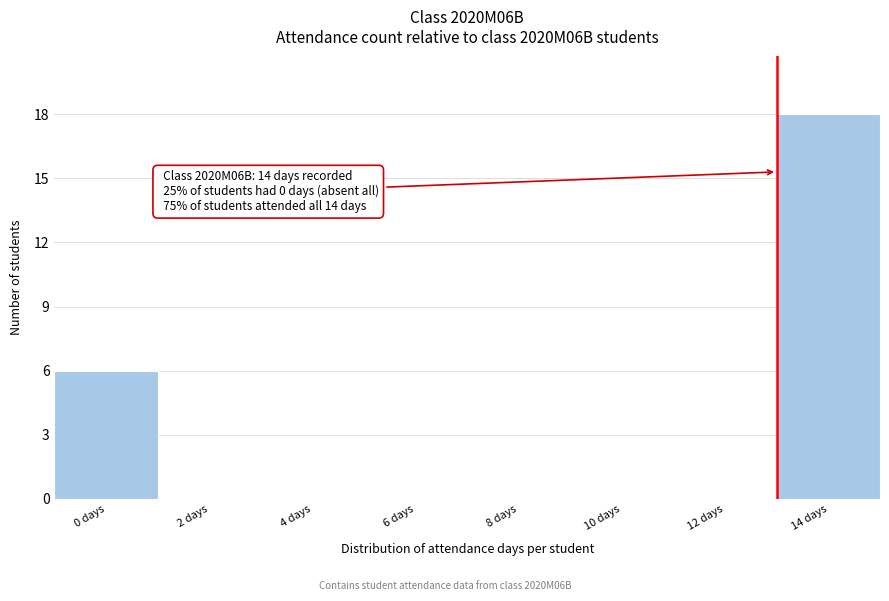

Reading right to left, list all the values displayed in this chart.

14 days=18	12 days=0	10 days=0	8 days=0	6 days=0	4 days=0	2 days=0	0 days=6